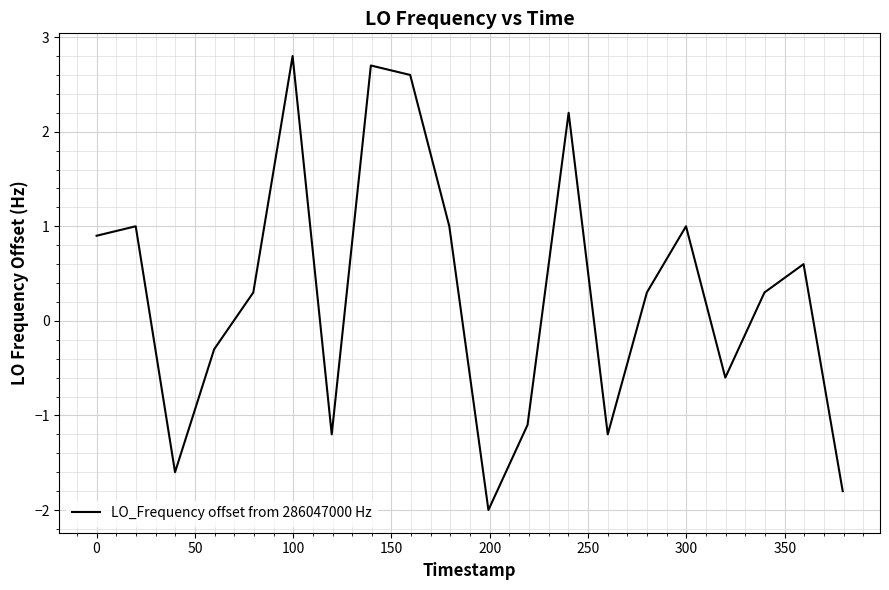

How many values are below 0?

8